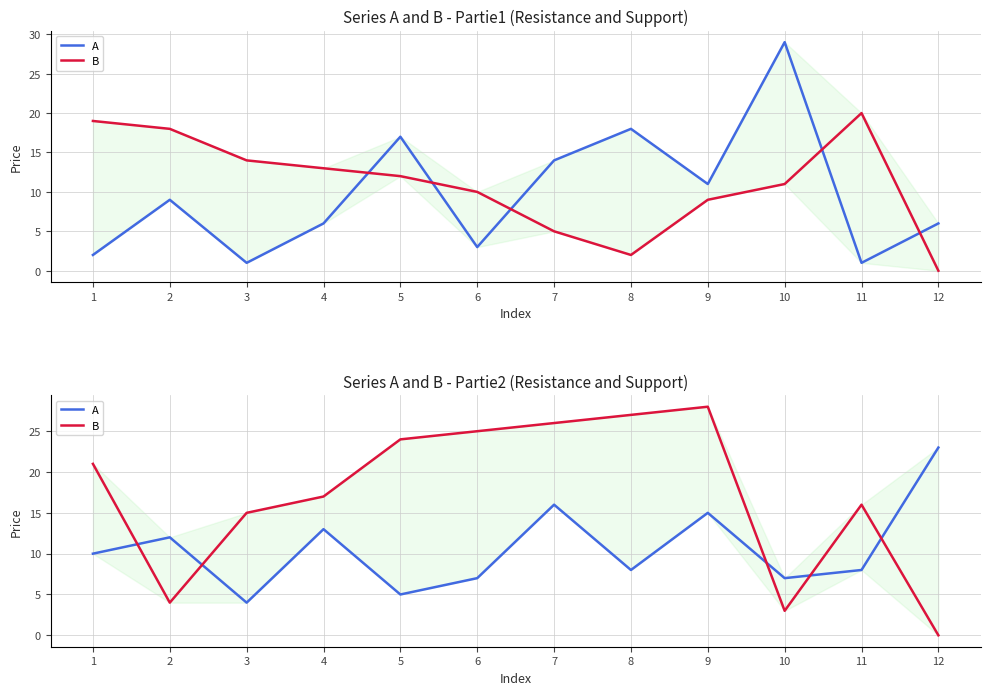

What is the difference between the highest and lowest values at 11?

8